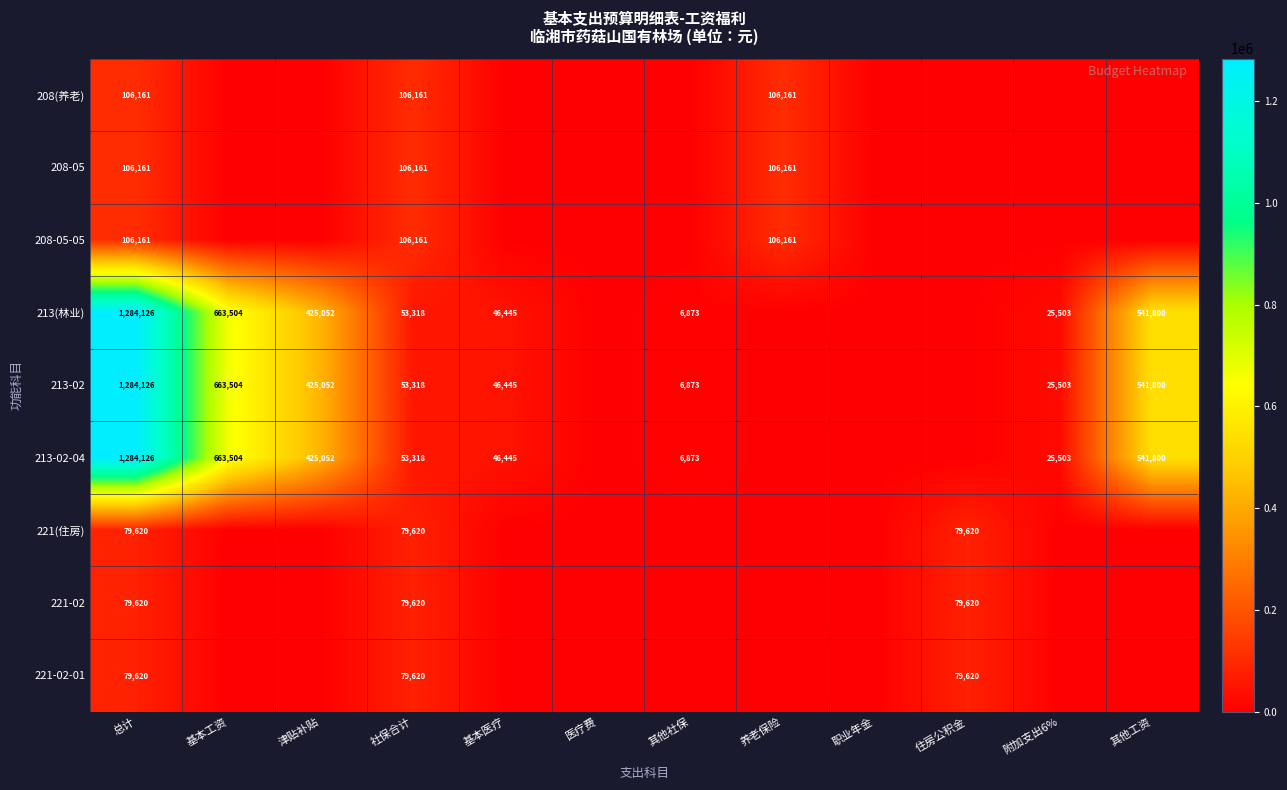

Is it true that 221-02 equals 125720 at 总计?

False